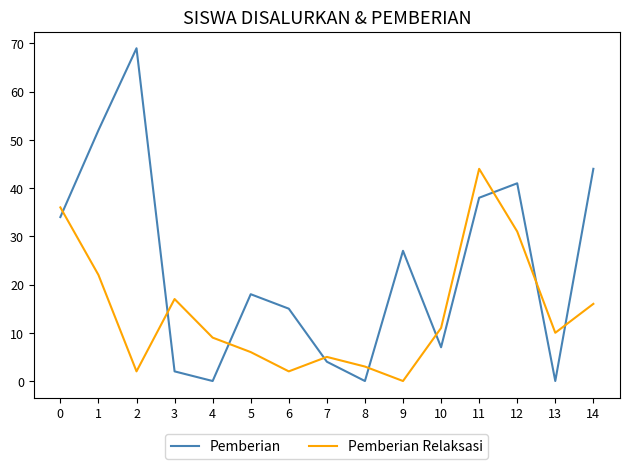

Which series has the largest range (max minus min)?

Pemberian